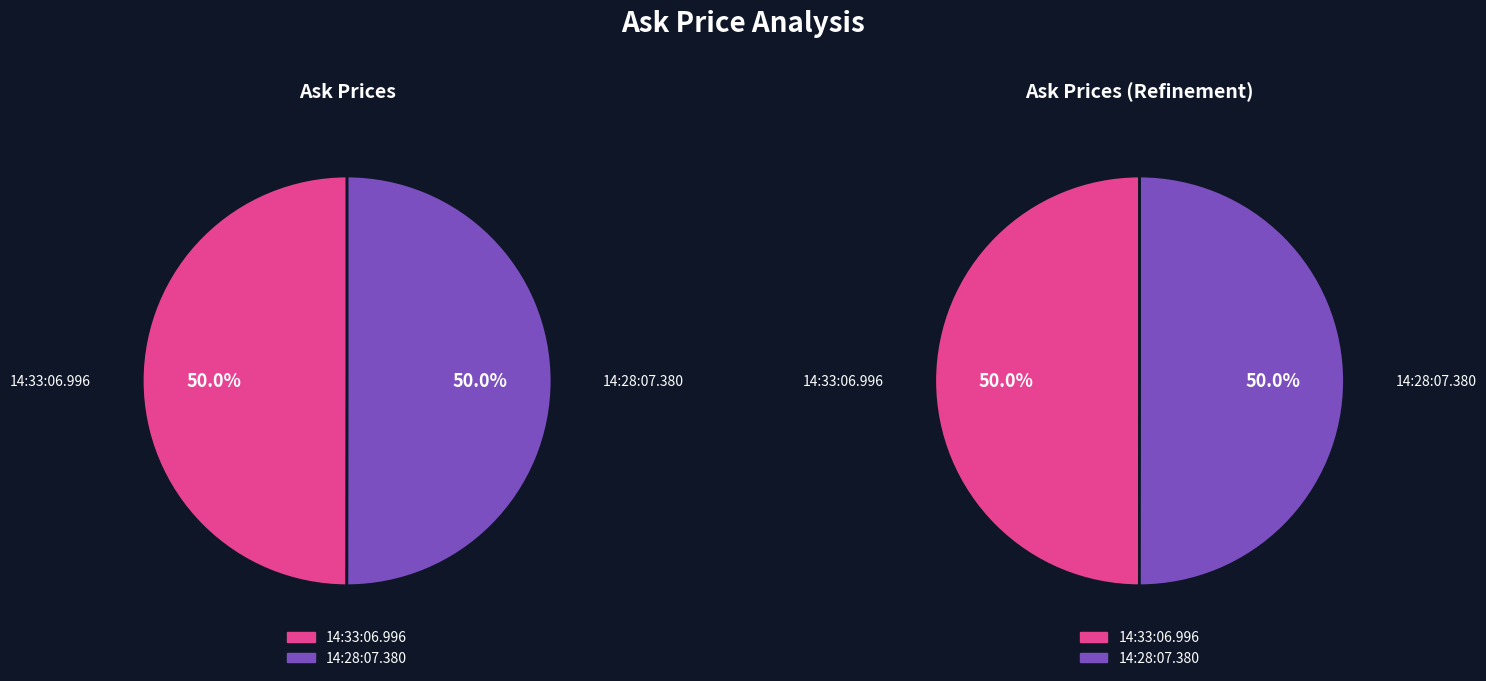

To the nearest percent, what percentage of the pie is 14:33:06.996?

50%